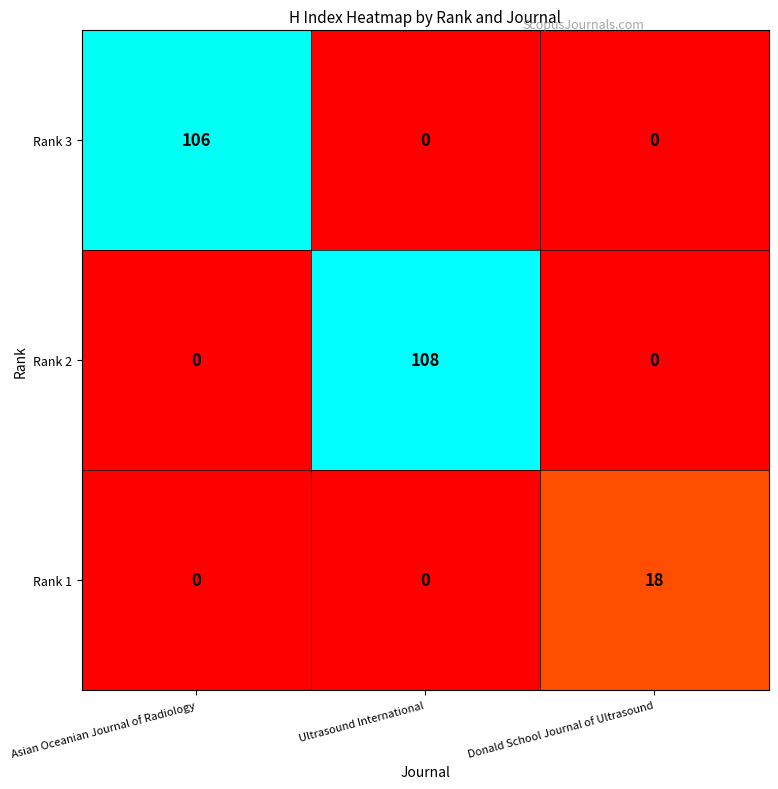

How many Rank 3 values are between 0 and 106?

3